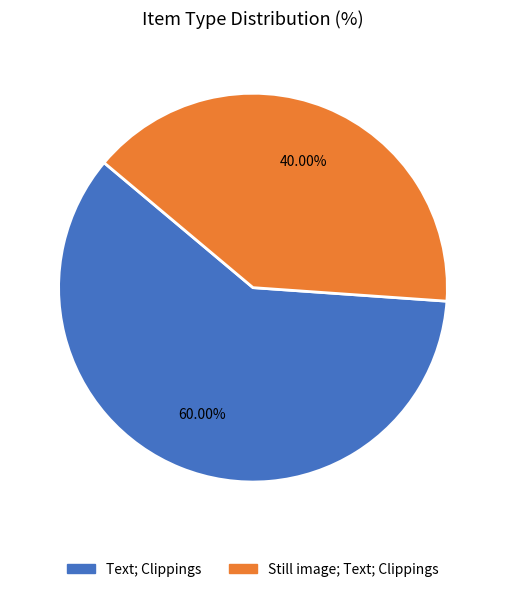

Does any single category account for the majority?

Yes